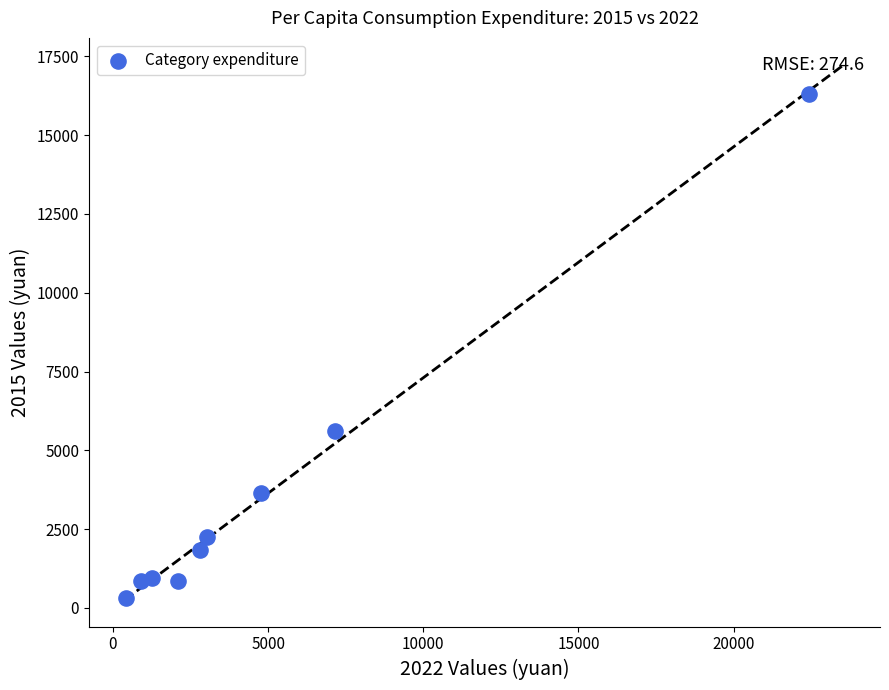

What Y value in the scatter plot is closest to 8322?

5610.2